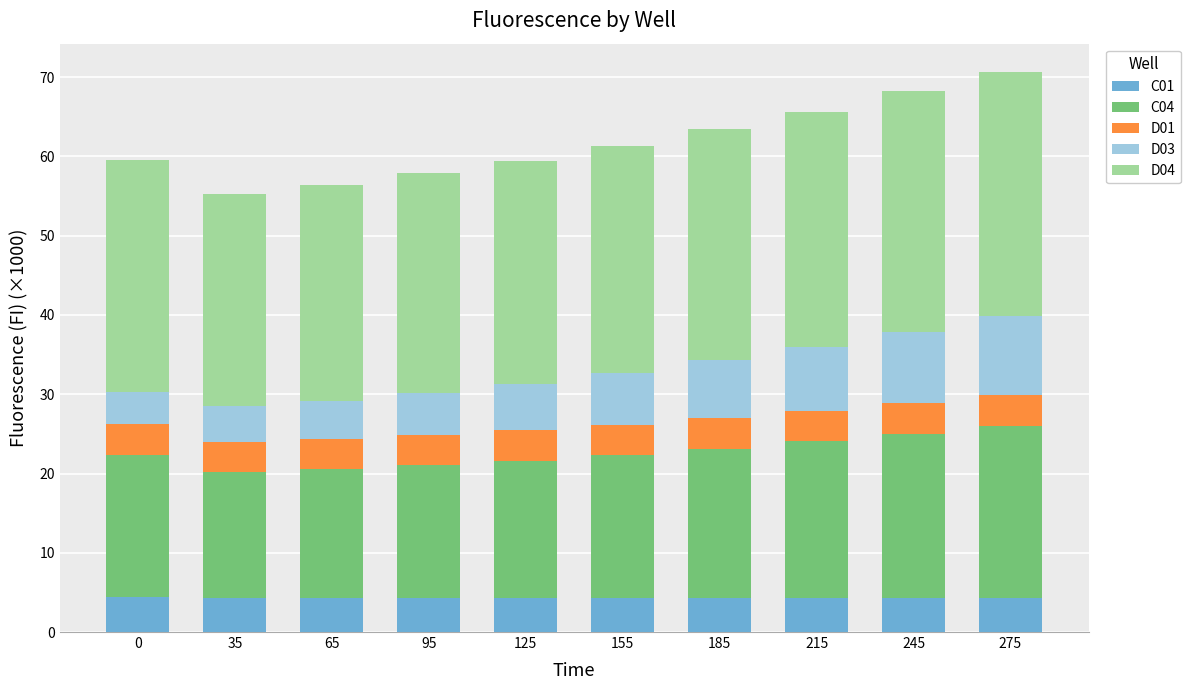

True or false: C01 has a value of 4.3 at 95.

True